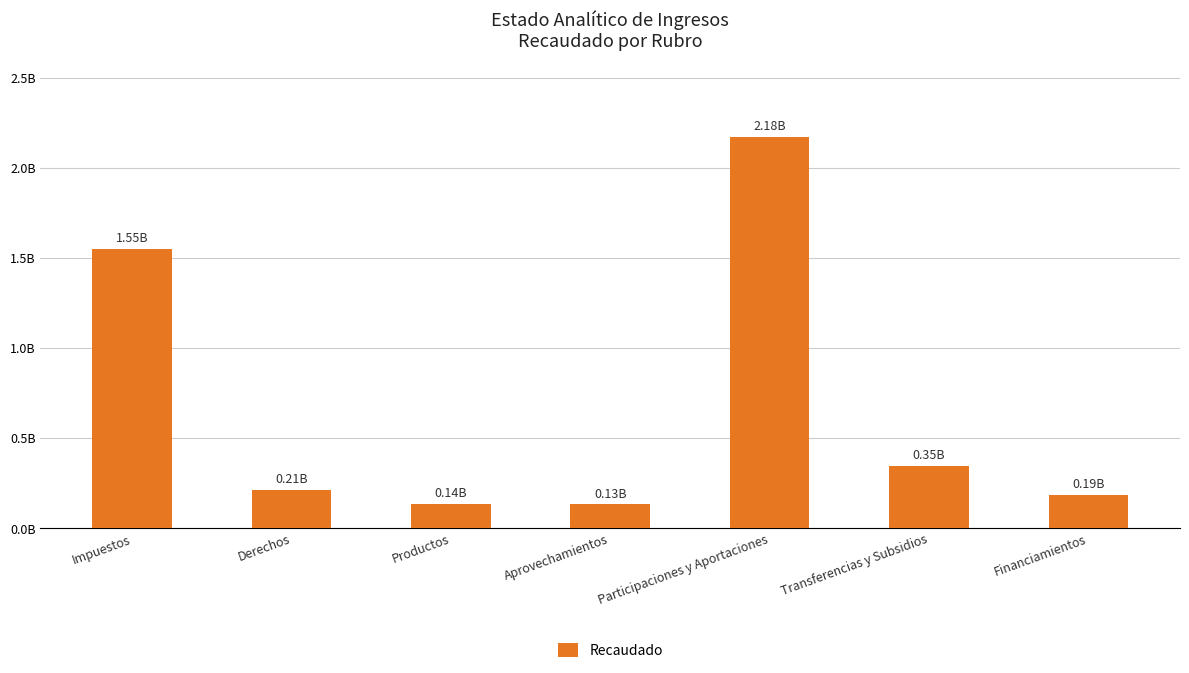

What position from the left is Transferencias y Subsidios?

6